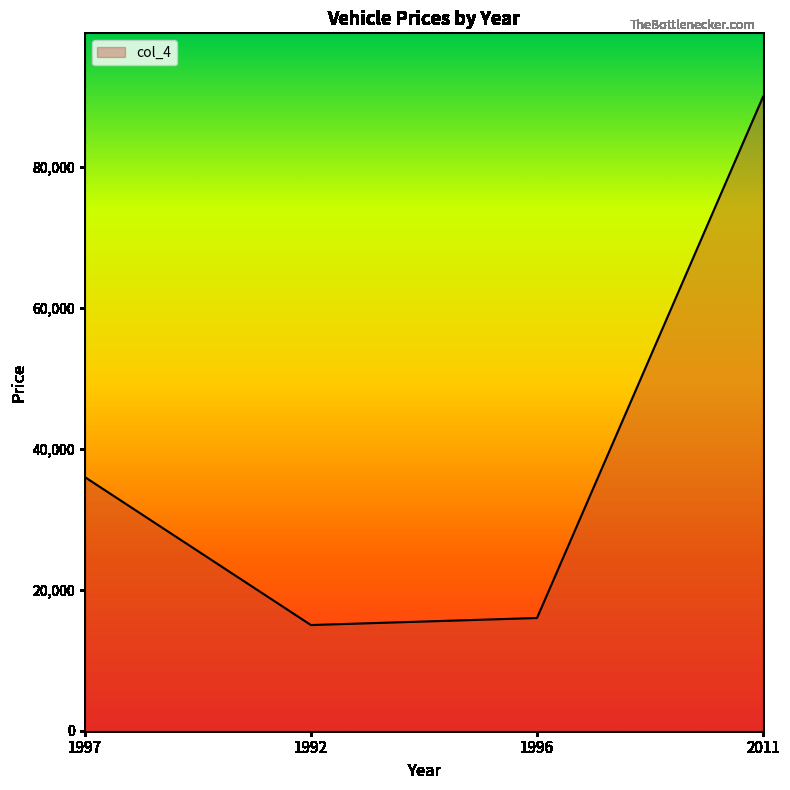

Rank the categories by value from highest to lowest.

2011, 1997, 1996, 1992